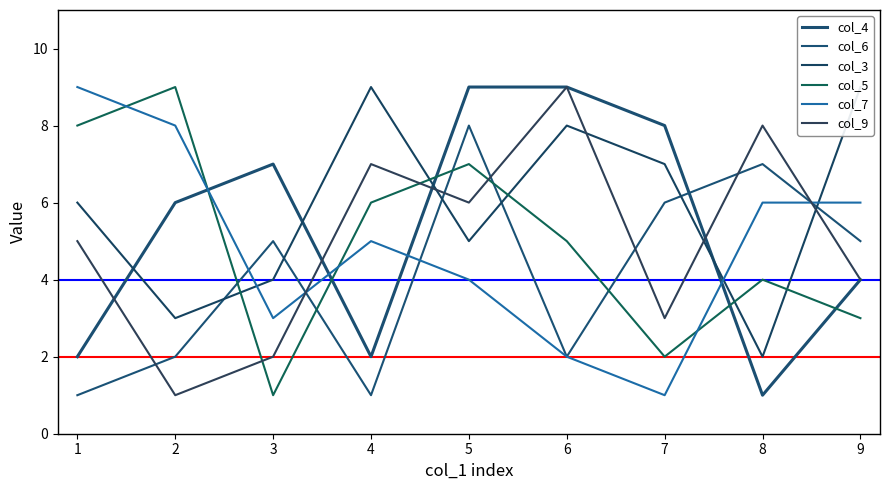

At how many categories does at least one series exceed 2?

9